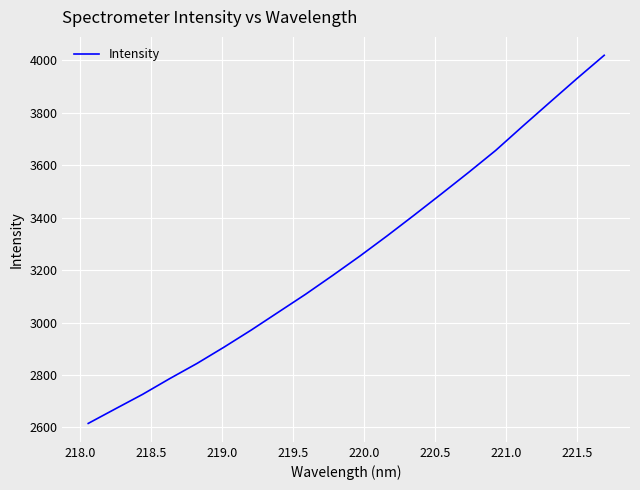

What is the maximum value shown in the chart?

4019.0